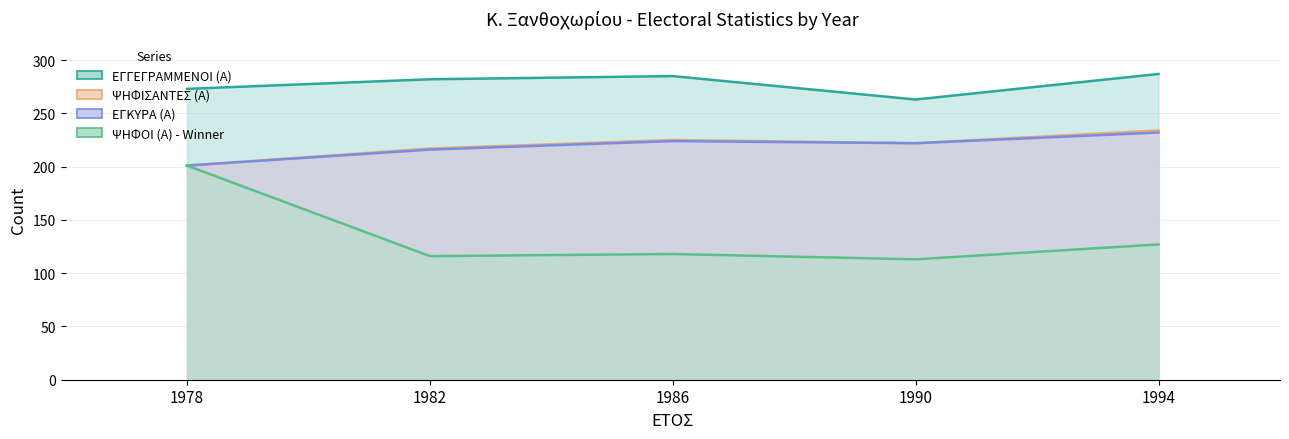

Between 1982 and 1994, which series saw the biggest shift?

ΨΗΦΙΣΑΝΤΕΣ (Α)